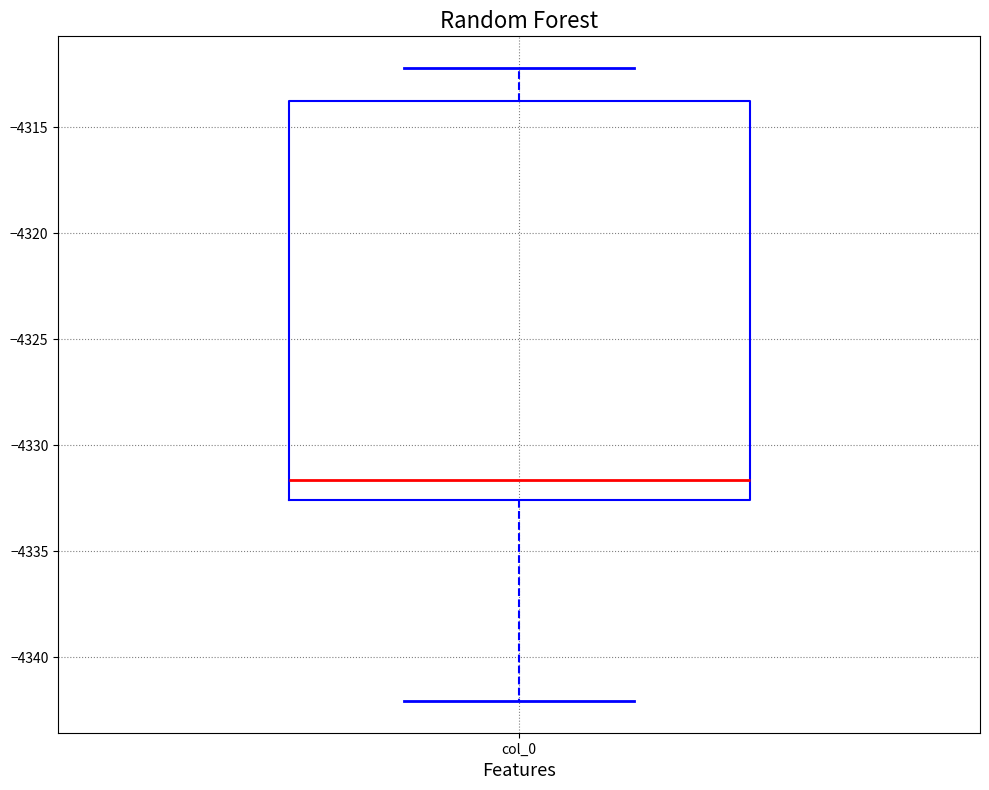

Where is the upper edge of the box for col_0 on the y-axis? The values are not printed on the chart, so give them approximately, as read against the axis.

-4314.0